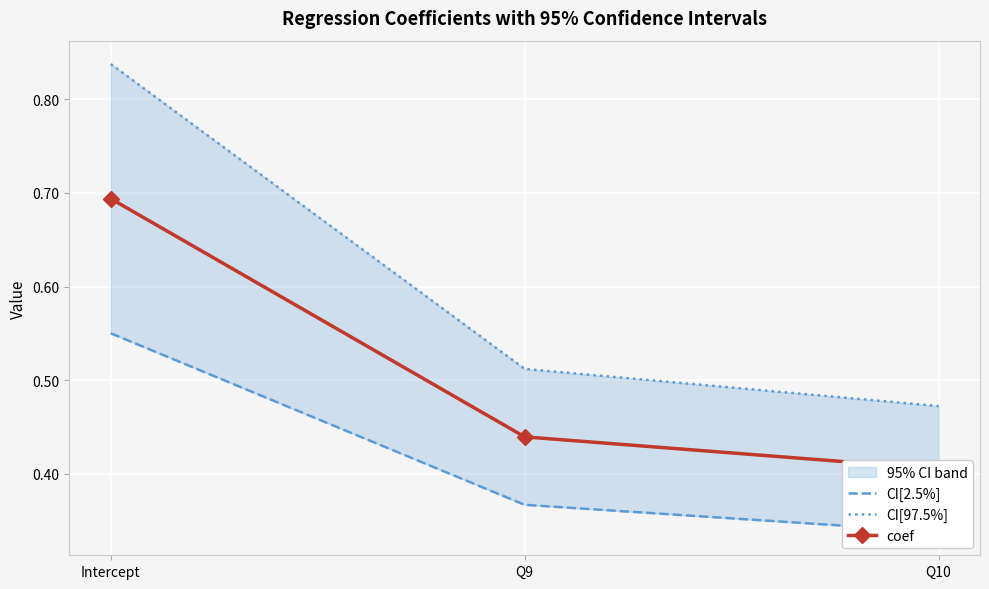

Rank the series by their average value, from lowest to highest.

CI[2.5%], coef, CI[97.5%]